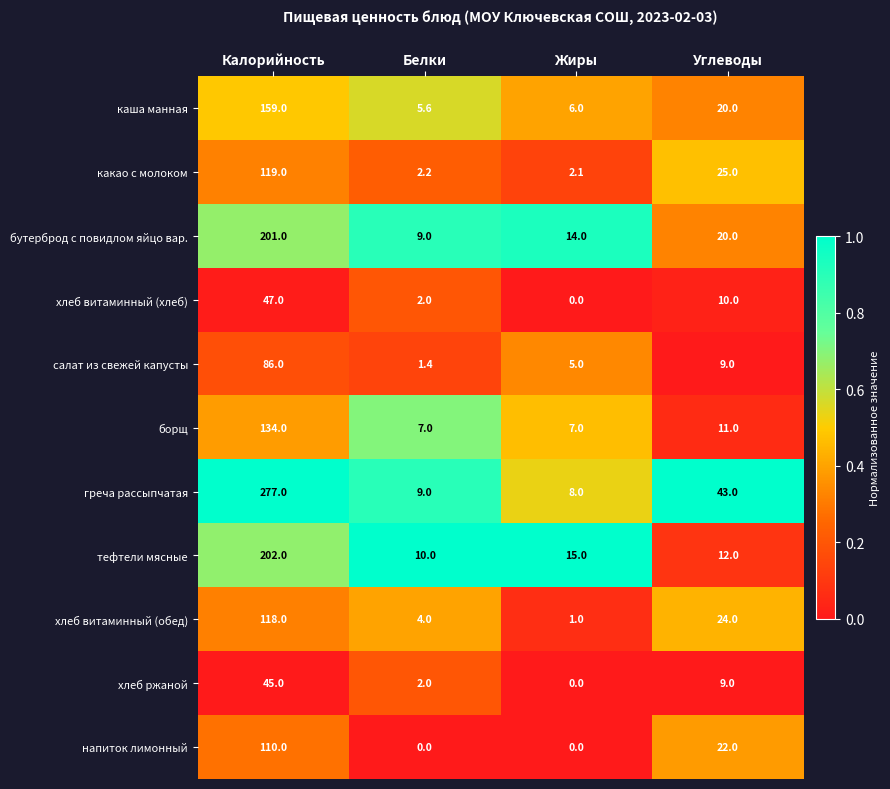

List the series in order of their peak value, highest first.

греча рассыпчатая, тефтели мясные, бутерброд с повидлом яйцо вар., каша манная, борщ, какао с молоком, хлеб витаминный (обед), напиток лимонный, салат из свежей капусты, хлеб витаминный (хлеб), хлеб ржаной